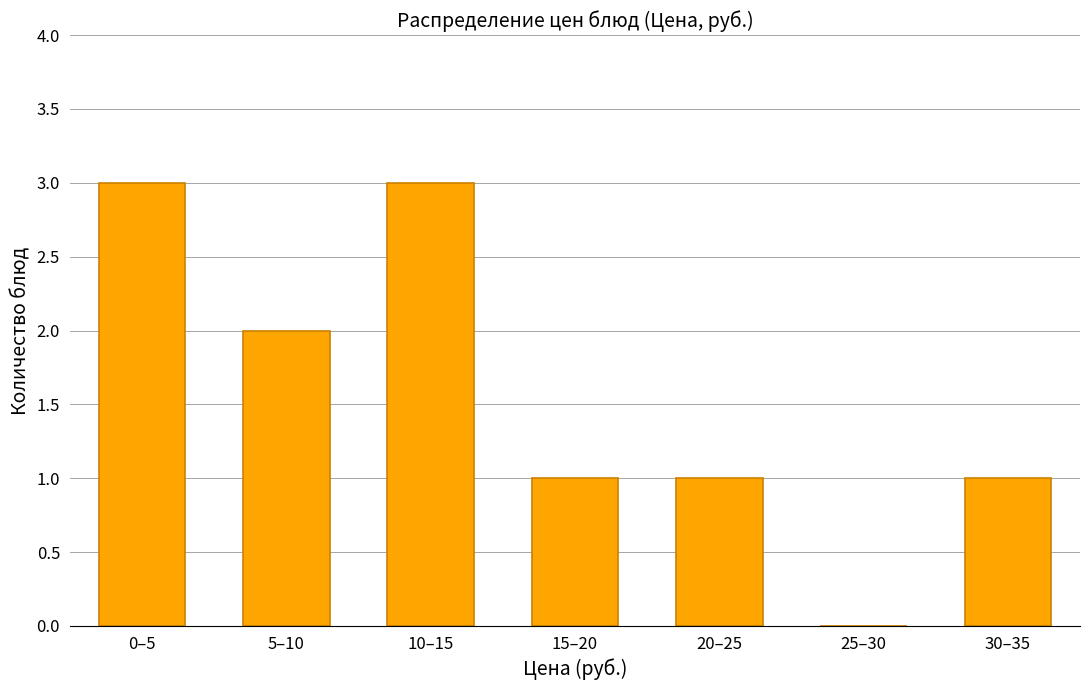

Reading right to left, what are all the values shown in this chart?

30–35=1	25–30=0	20–25=1	15–20=1	10–15=3	5–10=2	0–5=3